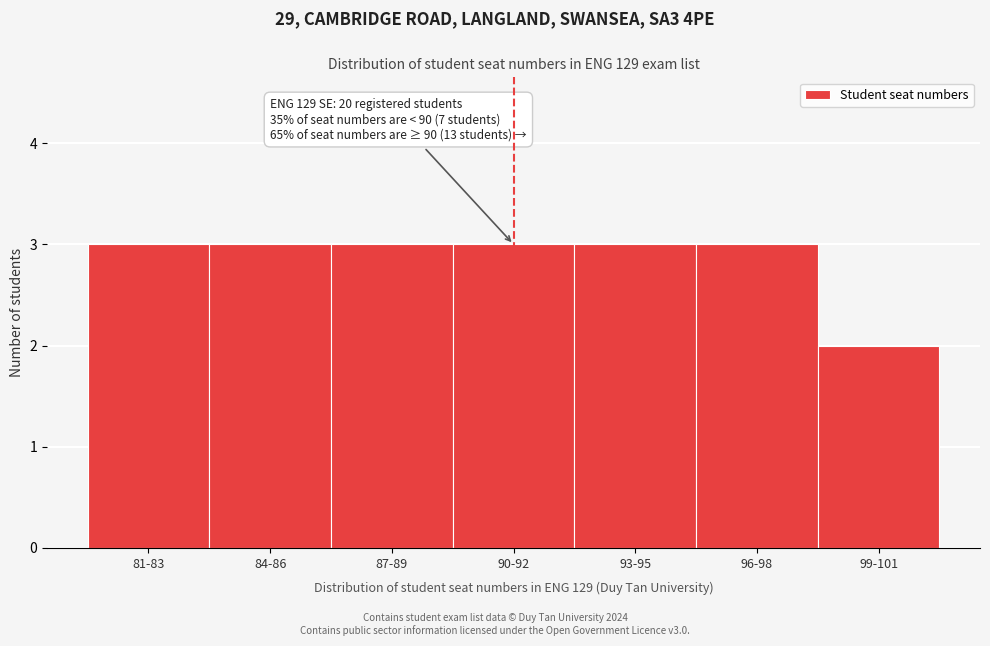

Reading left to right, list all the values displayed in this chart.

81-83=3	84-86=3	87-89=3	90-92=3	93-95=3	96-98=3	99-101=2